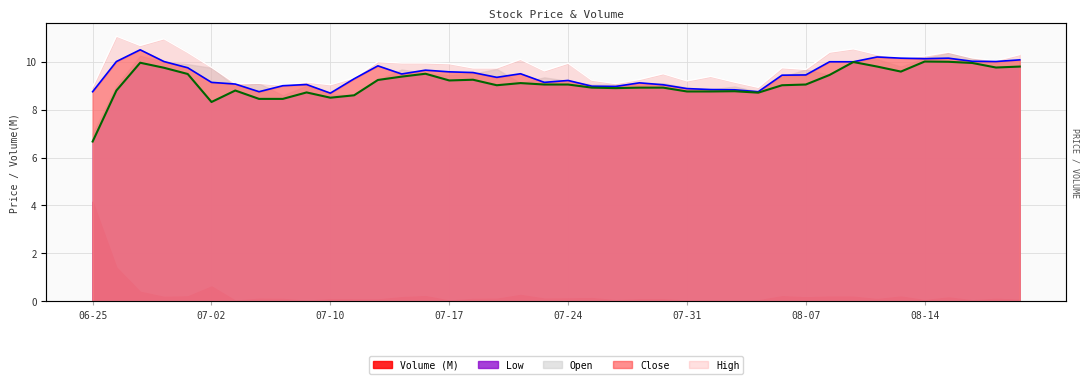

What is the value of the Low point at the 27th from the left?

8.8